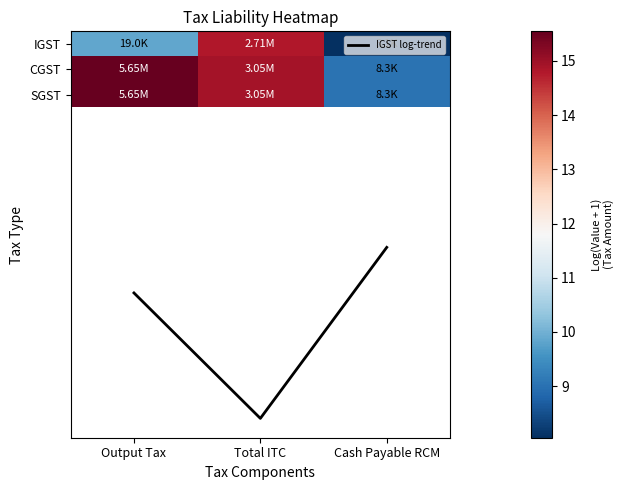

How many series are shown in this chart?

4